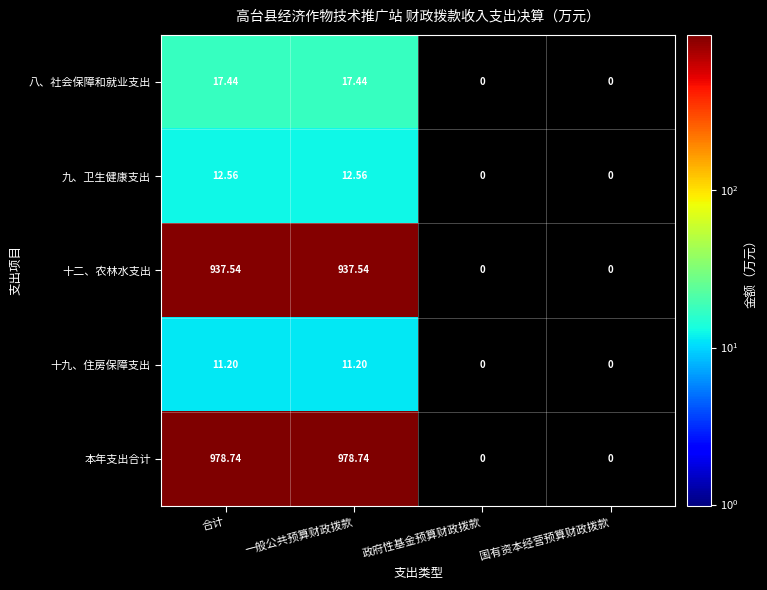

At which label does 九、卫生健康支出 first exceed 12?

合计